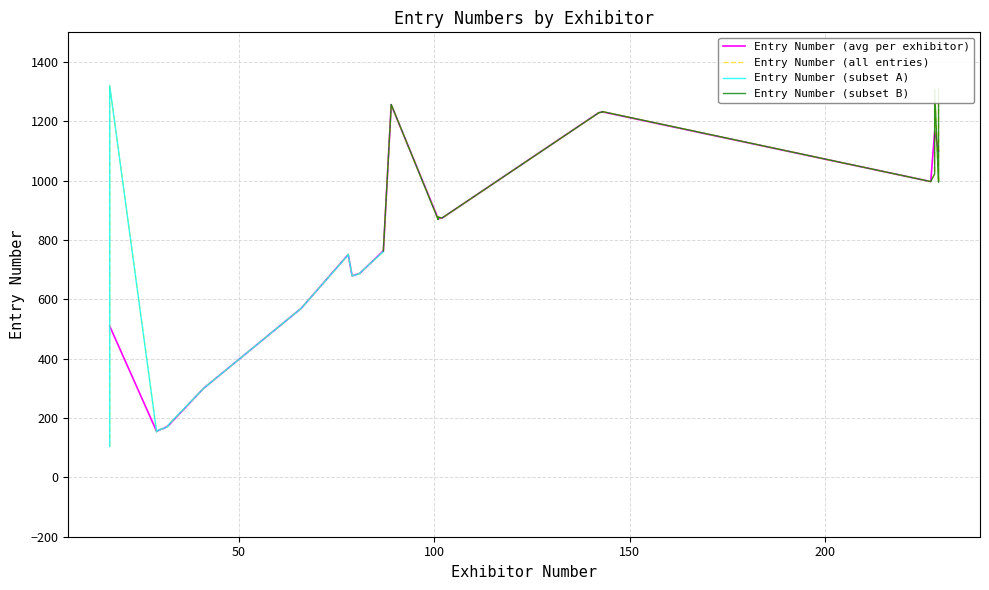

What is the average value of the Exhibitor Numbers series?

97